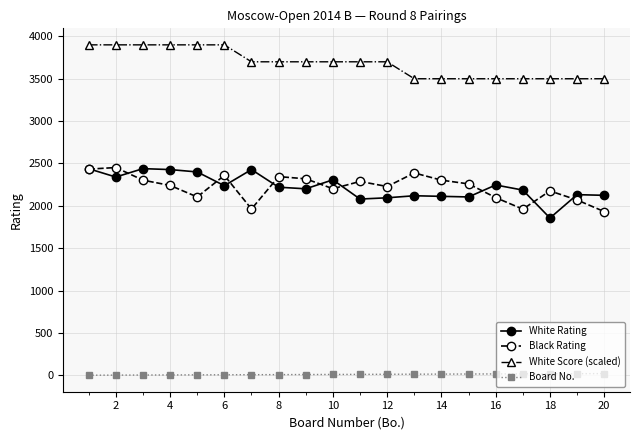

True or false: White Score (scaled) and Black Rating intersect in this chart.

False